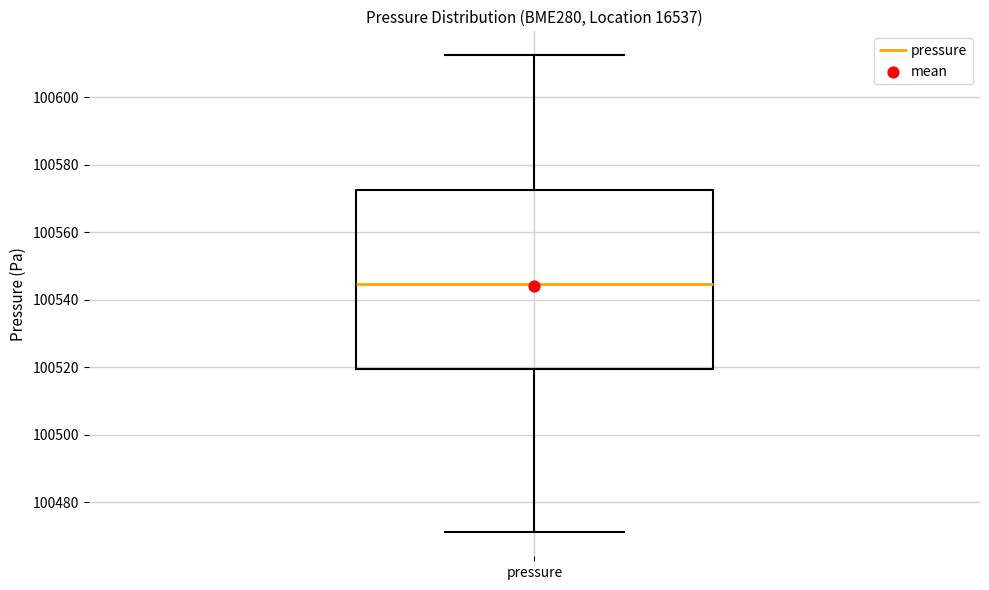

Where does the lower whisker of the box for pressure end on the y-axis? The values are not printed on the chart, so give them approximately, as read against the axis.

100472